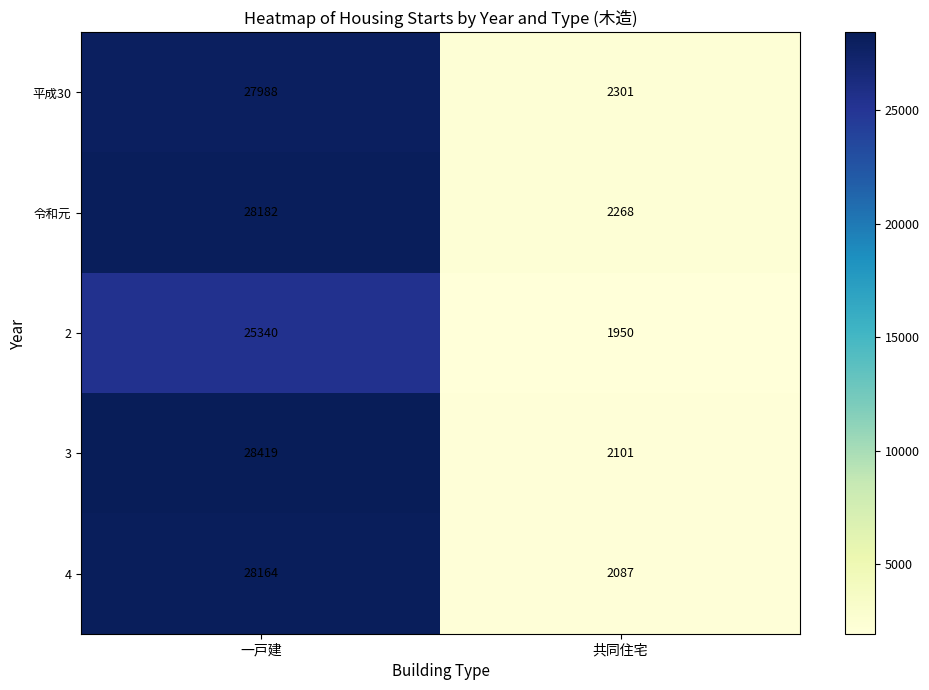

Read the 2 value at 共同住宅, to the nearest 10.

1950